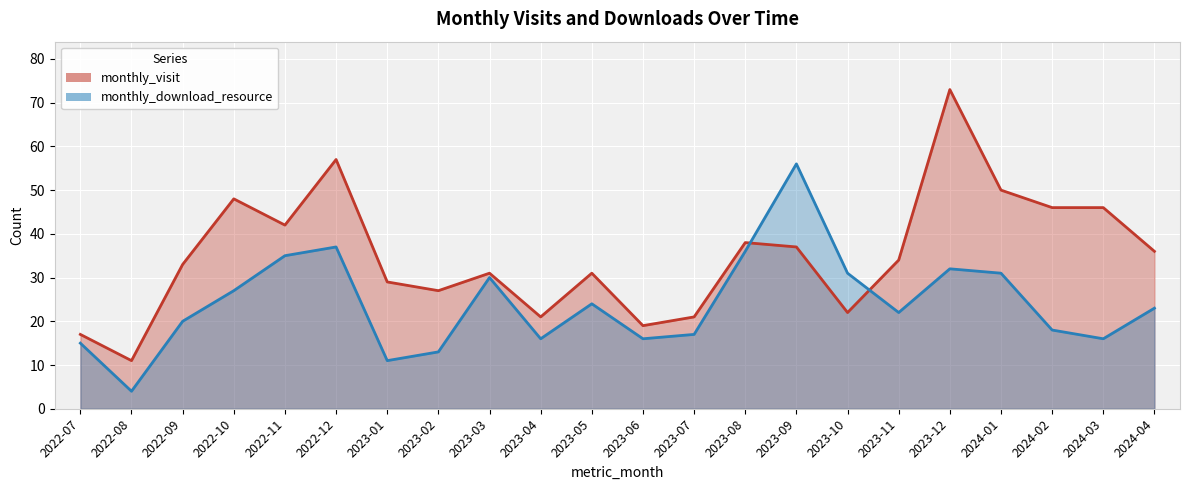

What is the smallest value displayed?

4